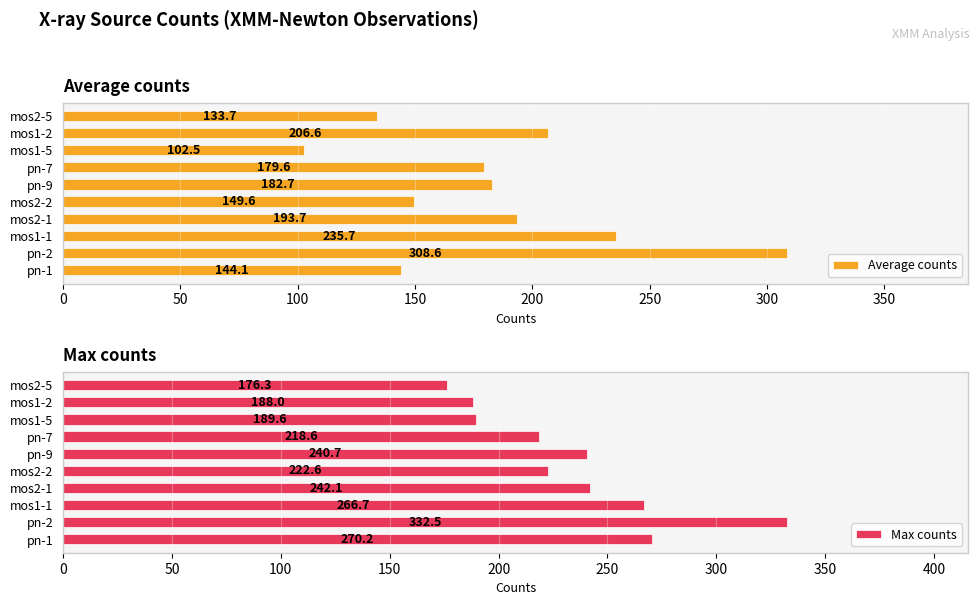

What is the maximum value for Average counts?

308.6